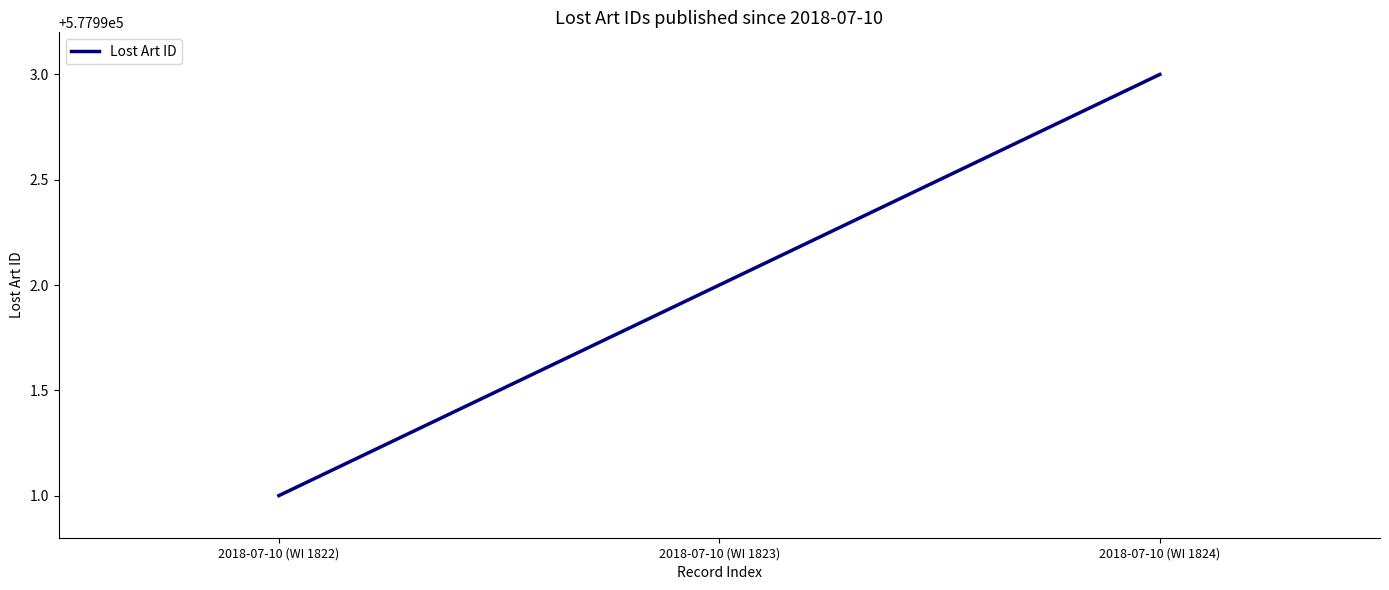

What is the sum of the values at 2018-07-10 (WI 1824) and 2018-07-10 (WI 1823)?

1155985